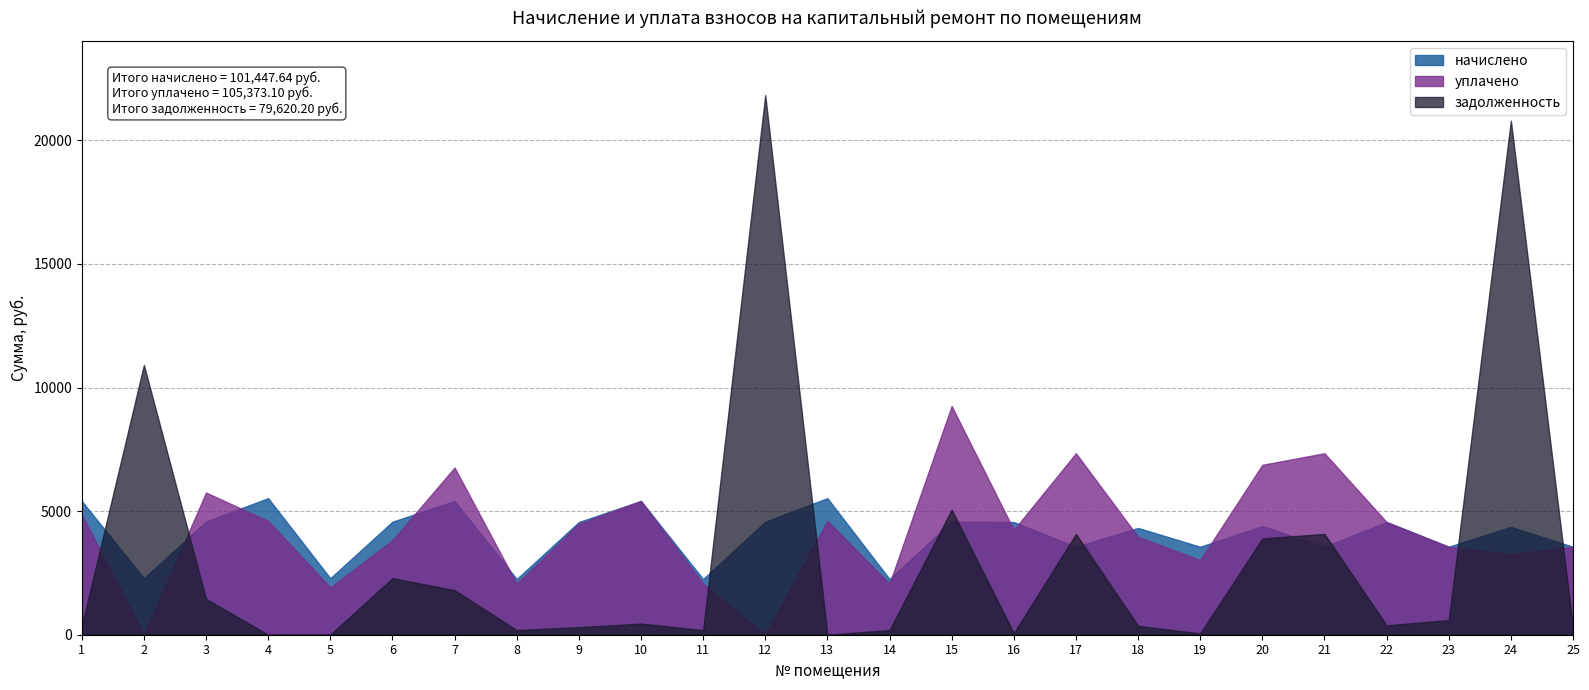

List the series in order of their peak value, lowest first.

начислено, уплачено, задолженность